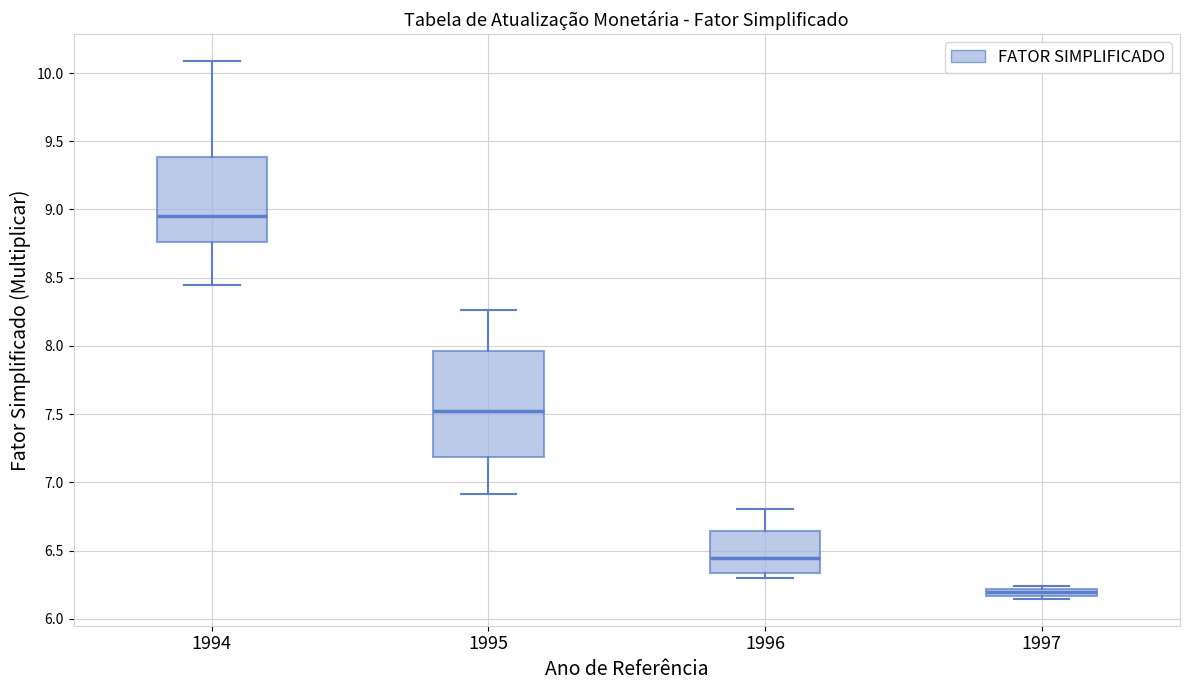

Where is the lower edge of the box at x = 1996 on the y-axis? The values are not printed on the chart, so give them approximately, as read against the axis.

6.35